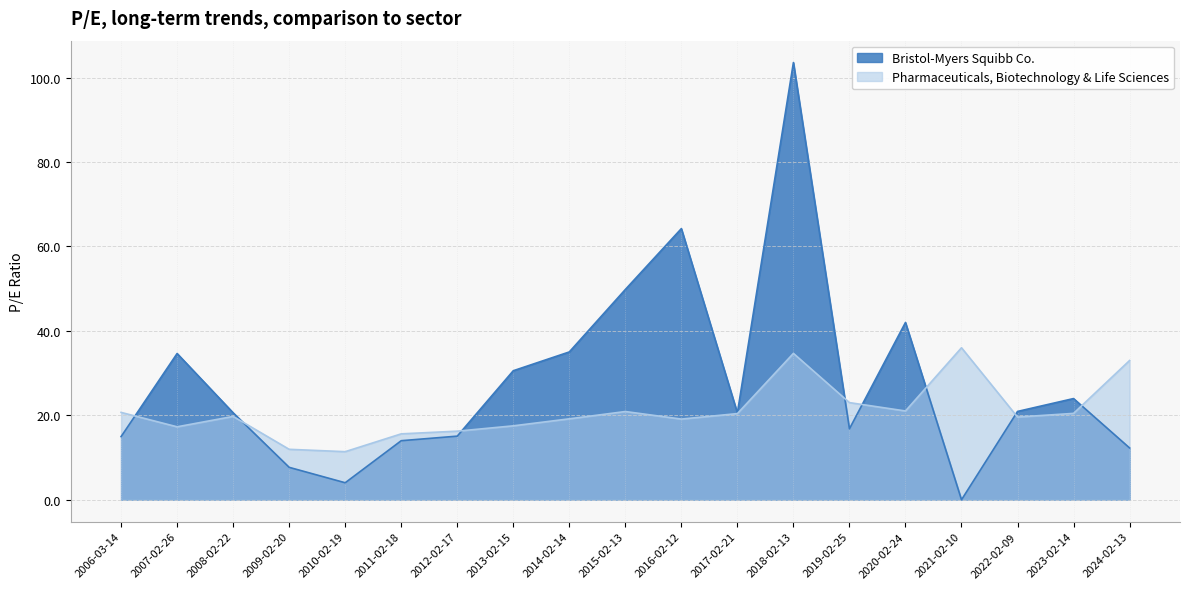

How many interior local peaks does the Pharmaceuticals, Biotechnology & Life Sciences series have?

4